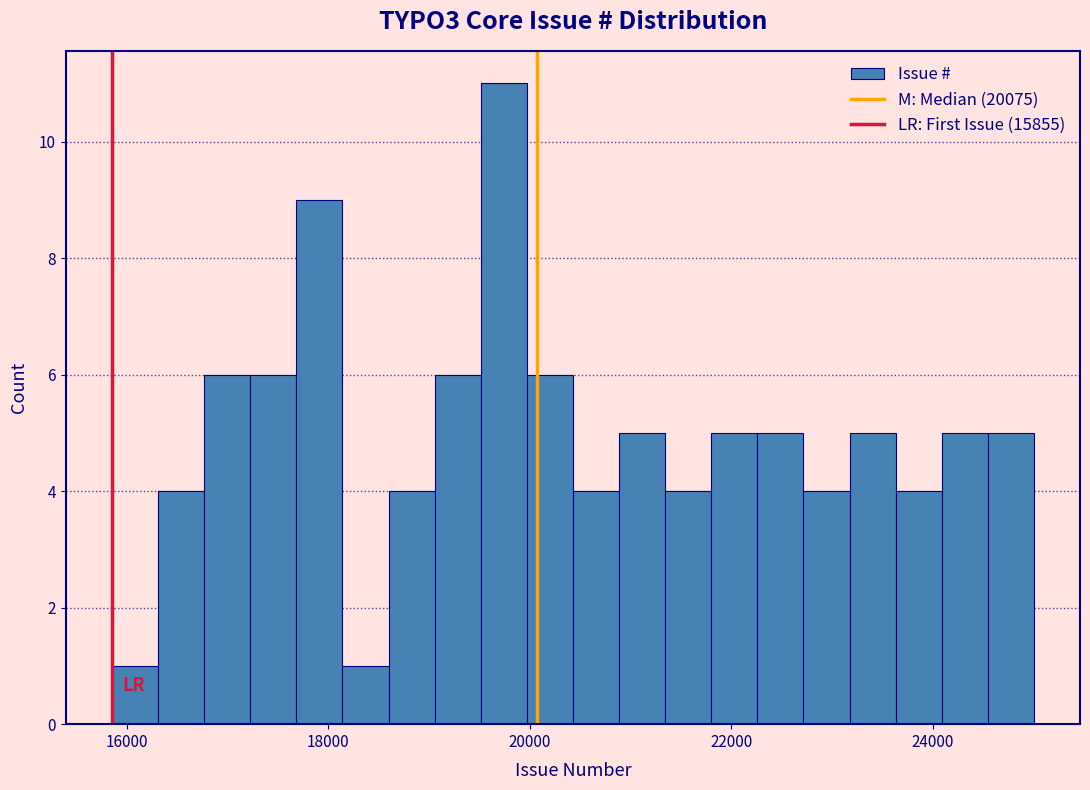

Around what value on the x-axis is the tallest bar? Give the approximate position of its centre, as read against the axis.

19800